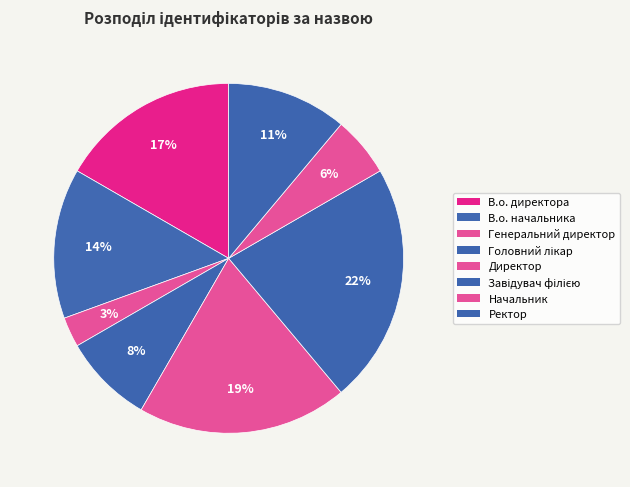

Between Директор and Головний лікар, which is larger?

Директор